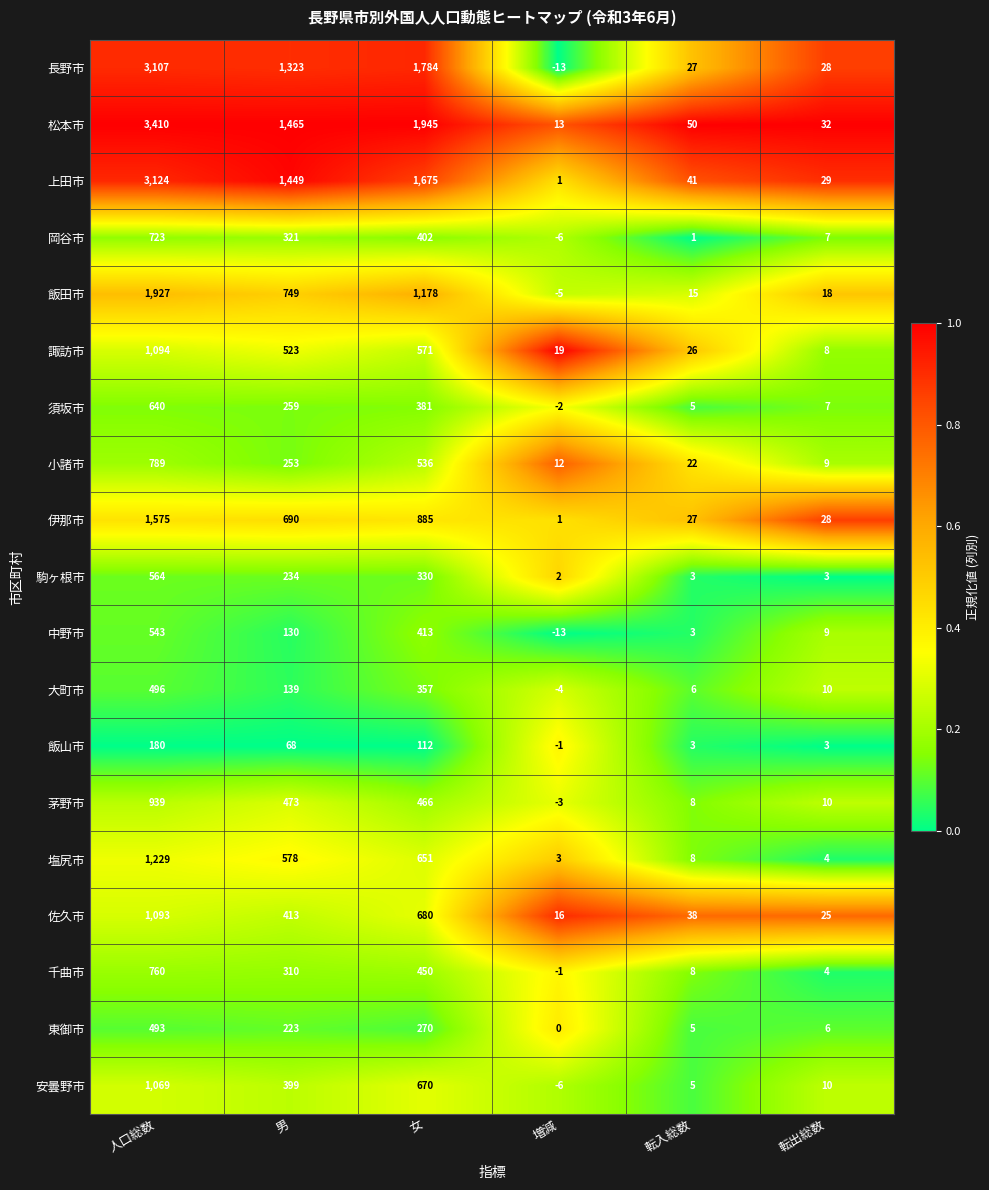

What is the difference between the second highest and second lowest values in the 小諸市 series?

524